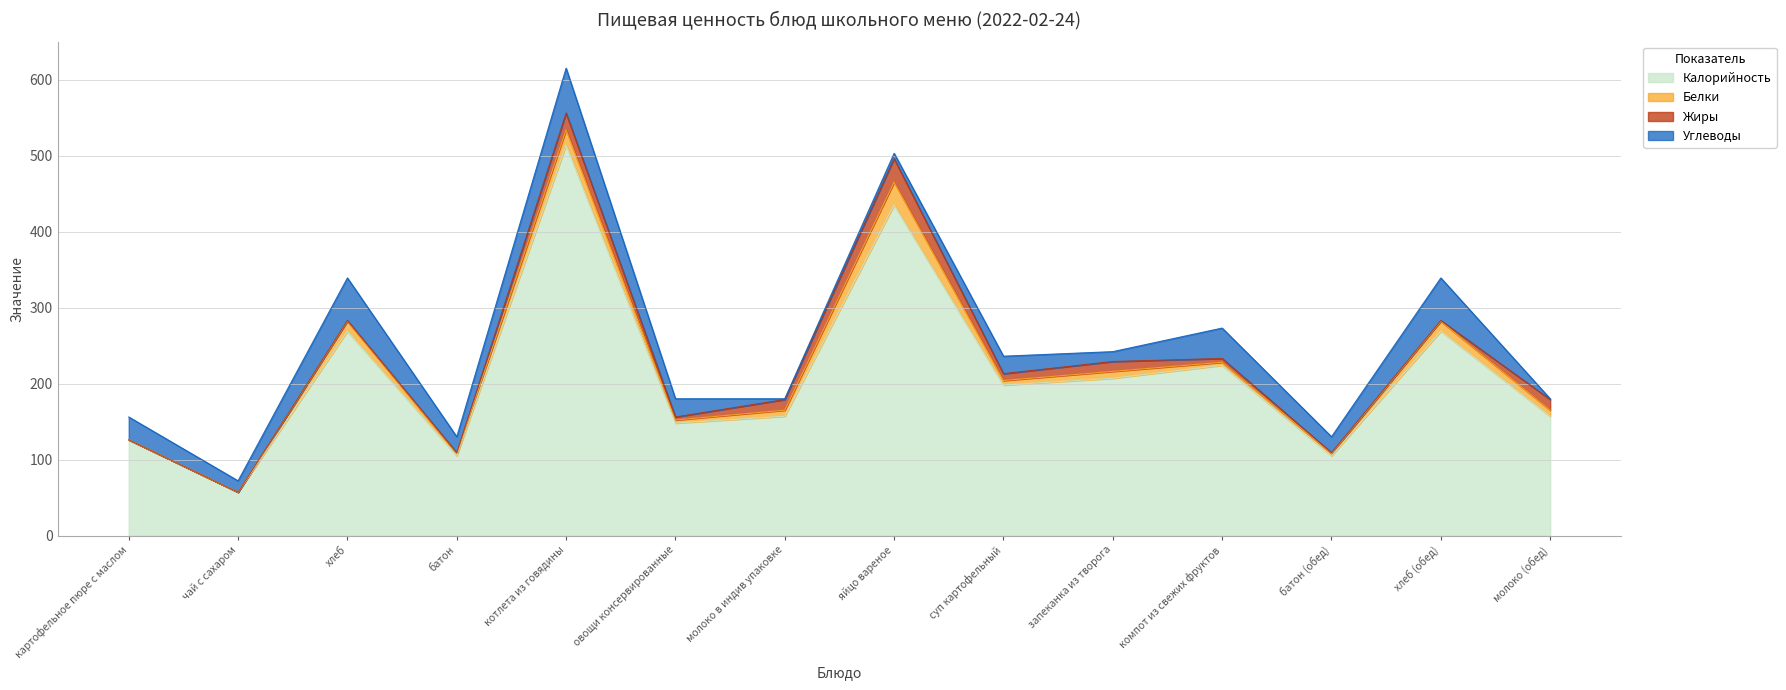

What is the sum of all Калорийность values?

2971